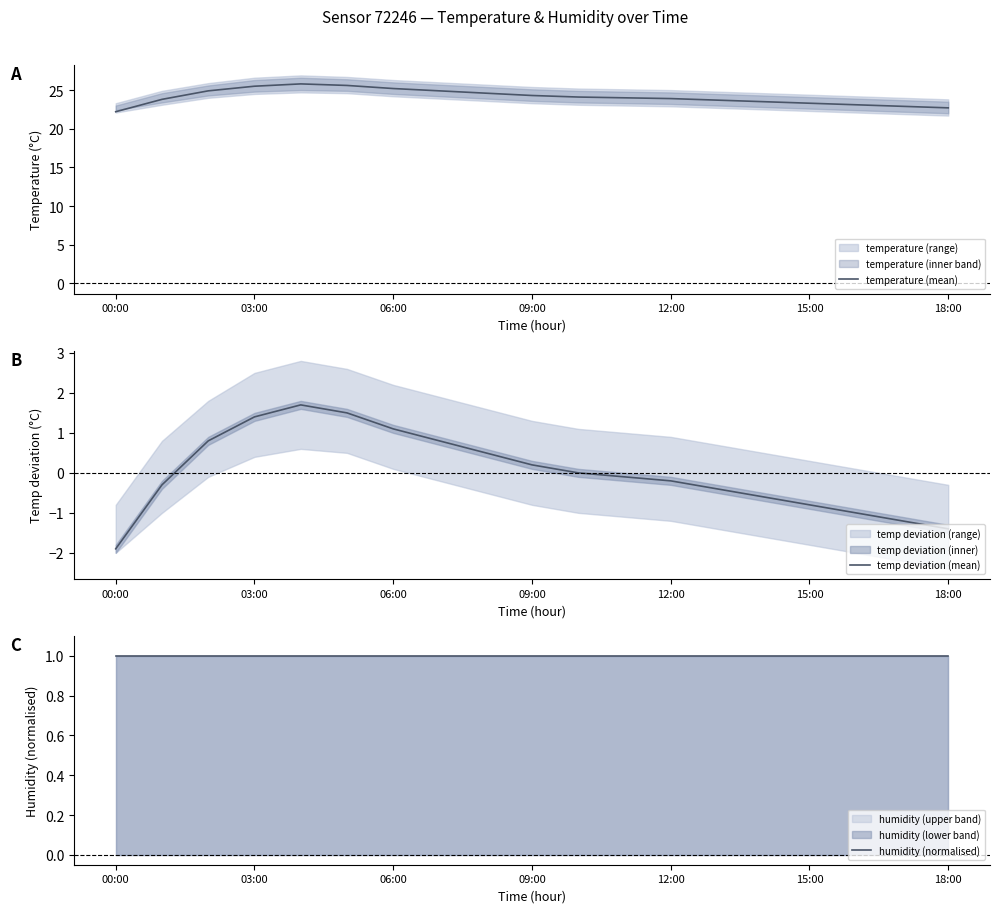

What is the smallest value displayed?

-1.9